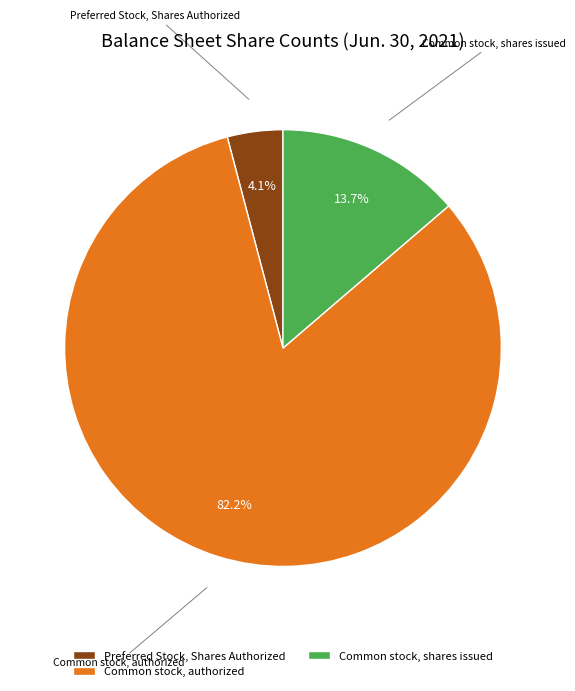

The Common stock, authorized slice represents 82% of the pie. True or false?

True